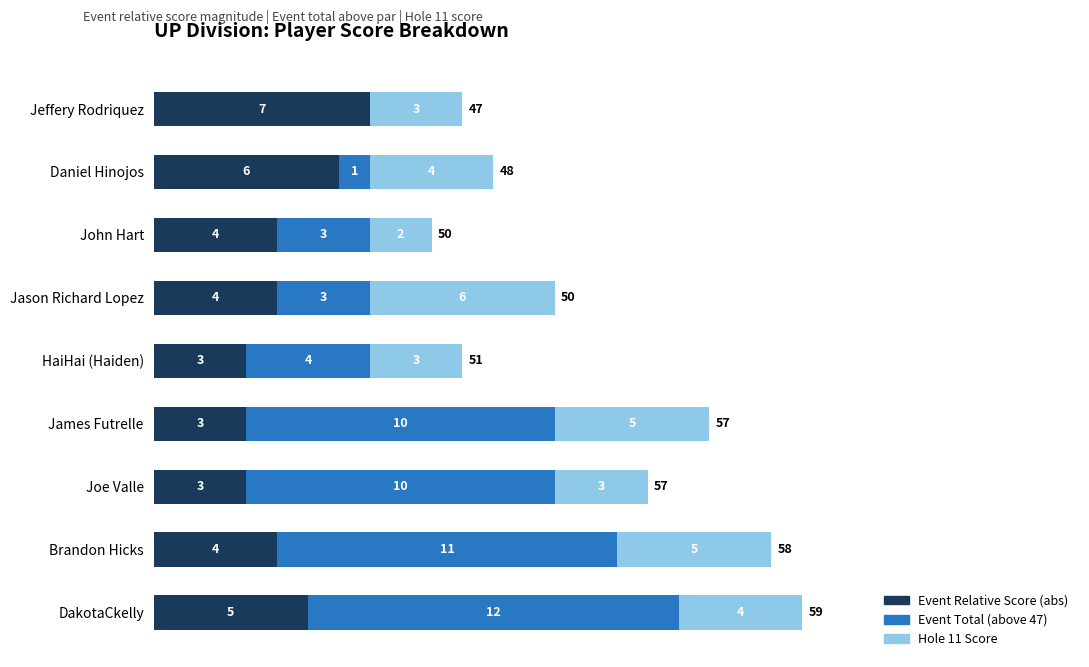

What is the sum of the Event Relative Score (abs) values at Joe Valle and James Futrelle?

6